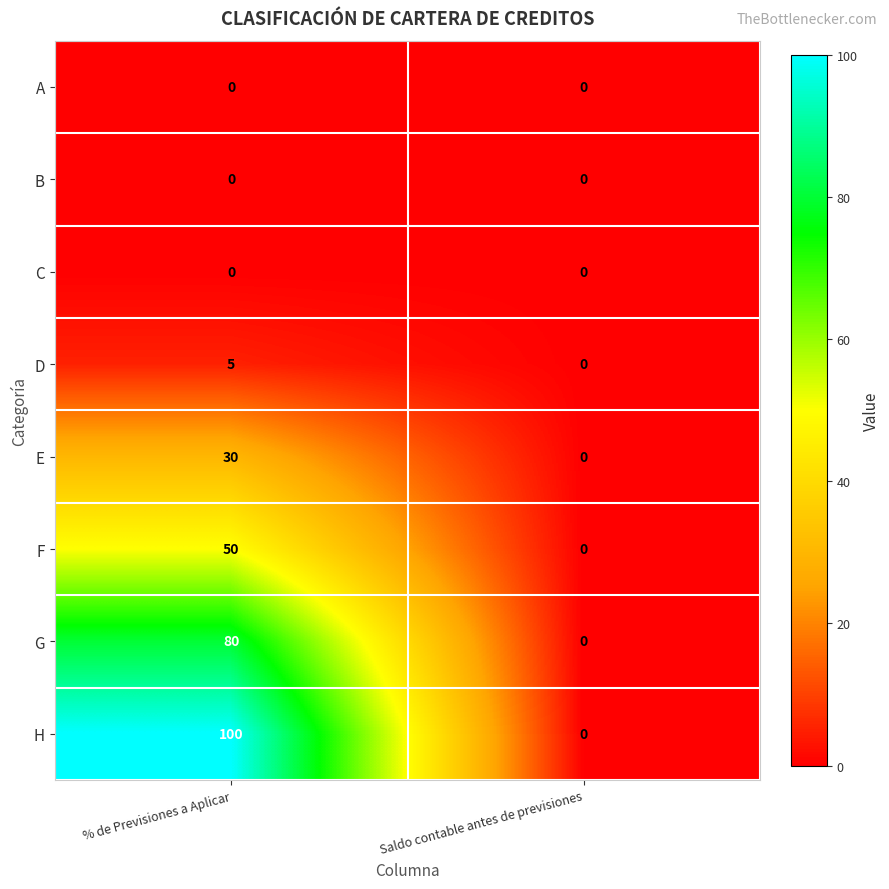

Reading left to right, extract all data points from this chart.

A: 0	0
B: 0	0
C: 0	0
D: 5	0
E: 30	0
F: 50	0
G: 80	0
H: 100	0